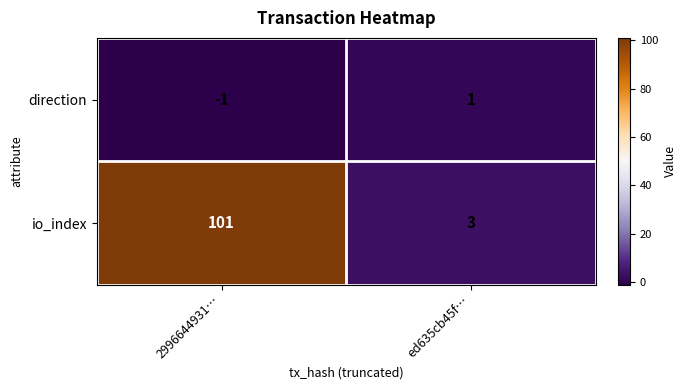

What is the minimum value for io_index?

3